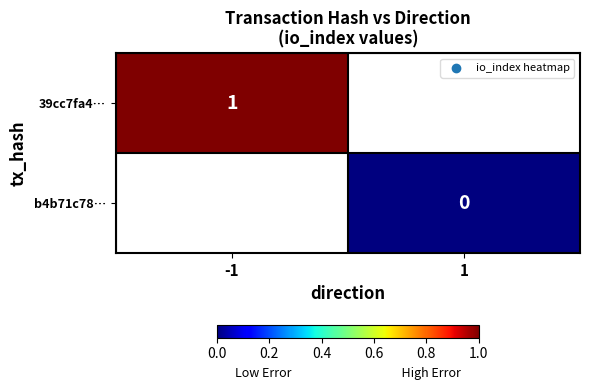

The value of 39cc7fa4… at -1 is 1. True or false?

True